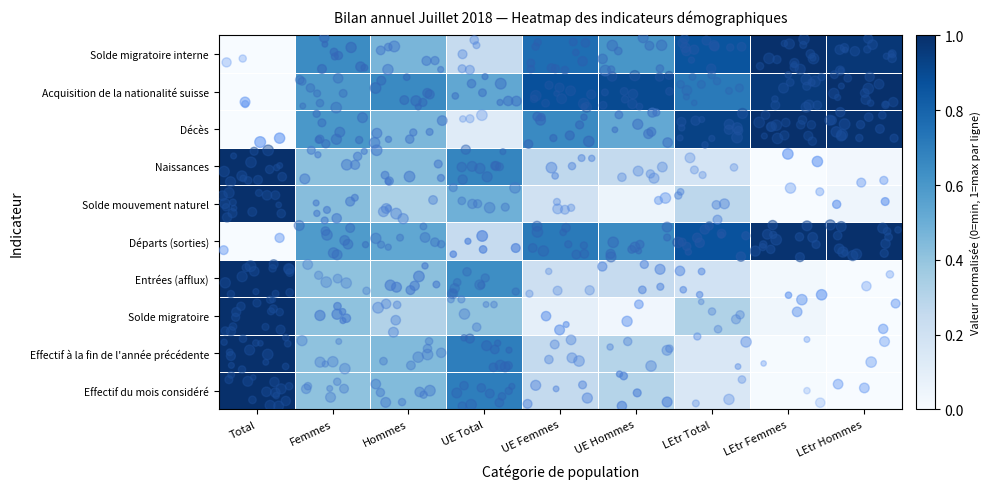

At which category is the sum across all series the highest?

Total